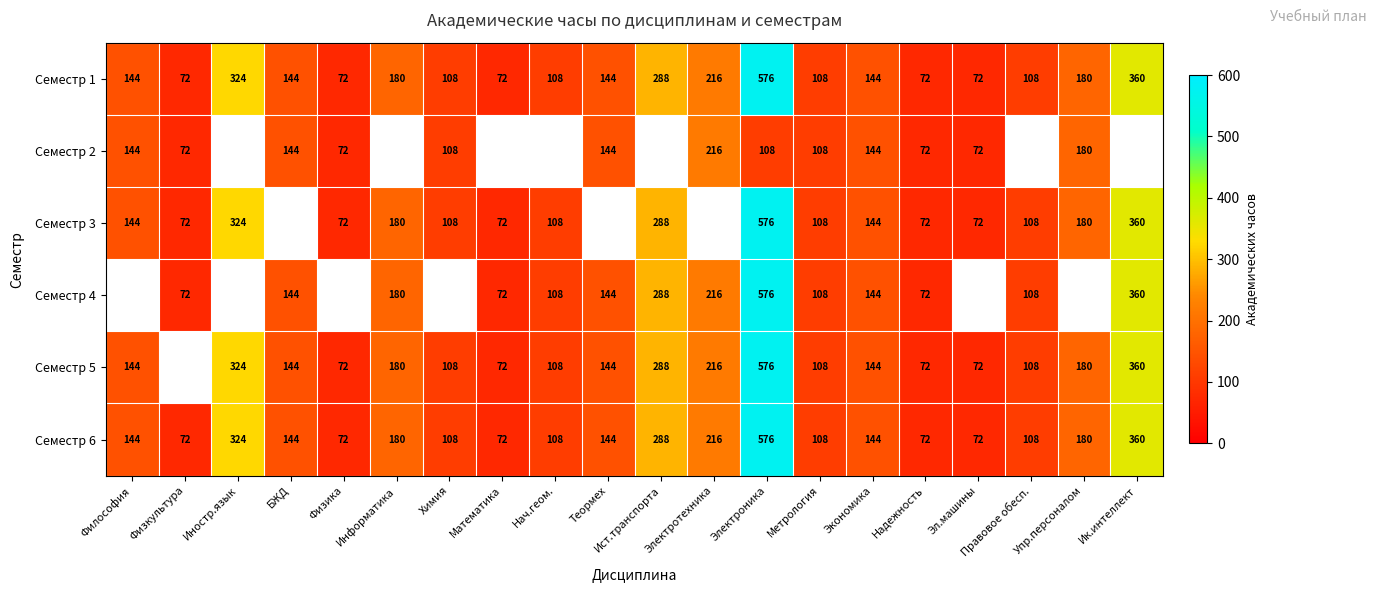

What is the difference between the maximum and minimum values in the Семестр 1 series?

504